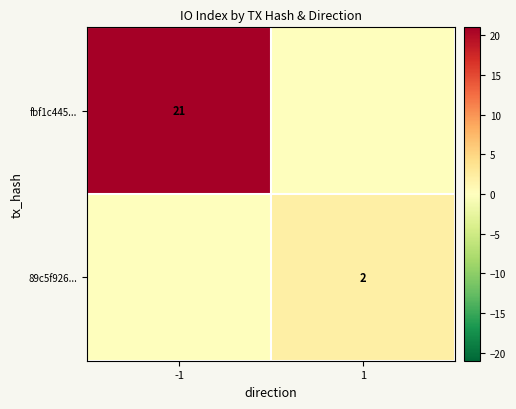

At how many categories does at least one series exceed 19?

1